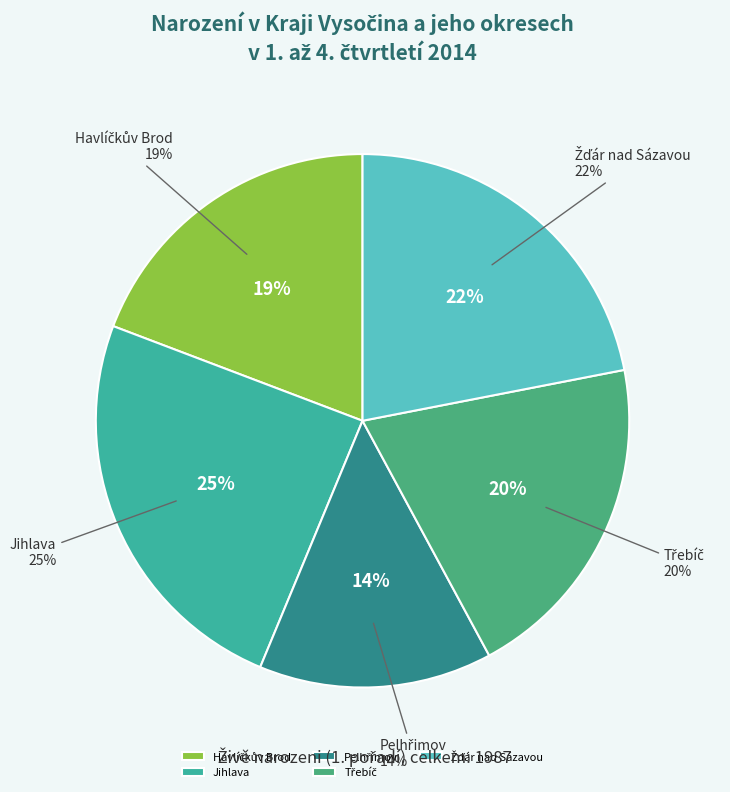

How many slices are in this pie chart?

5